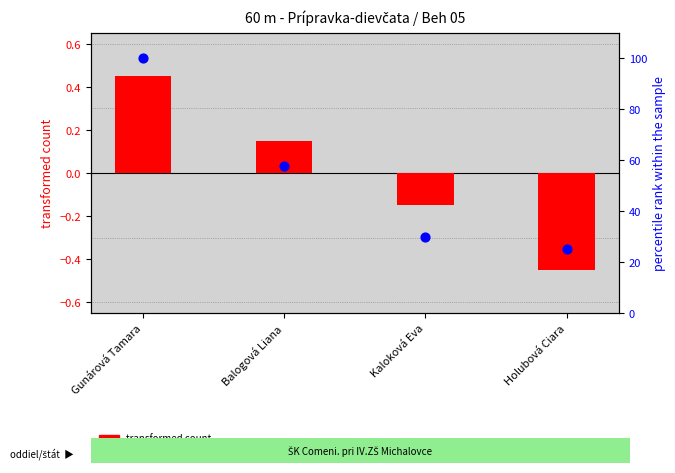

Which series has the largest Y range (max minus min)?

percentile rank within the sample